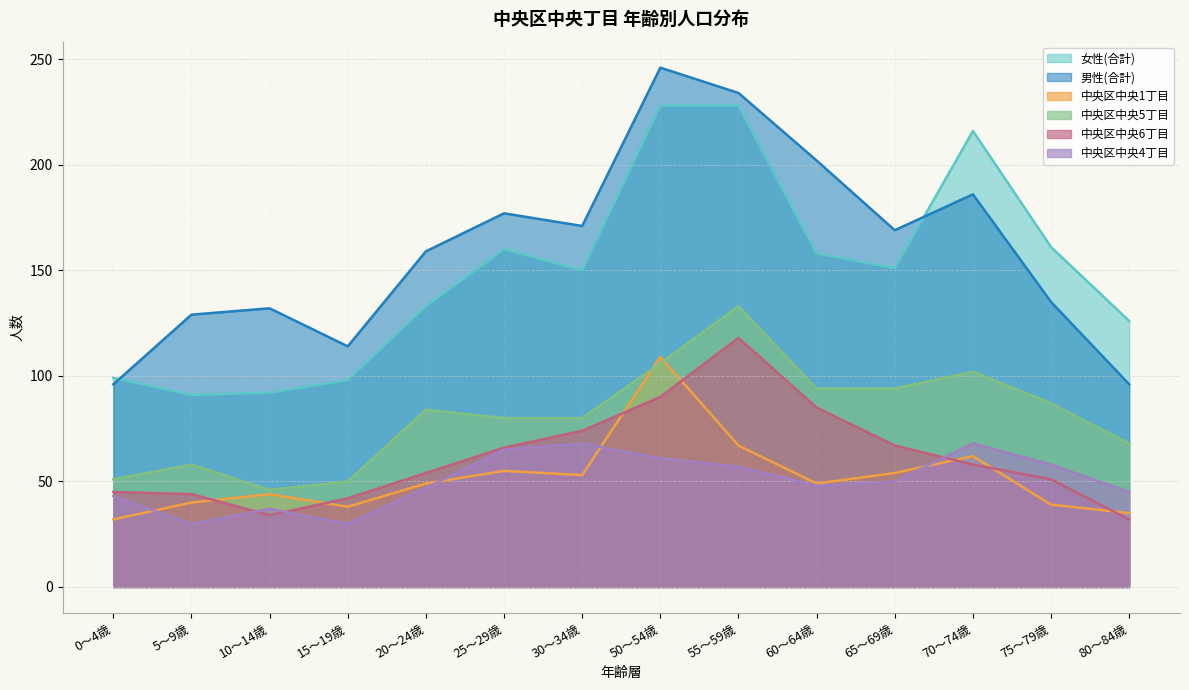

What position from the right is 15～19歳?

11